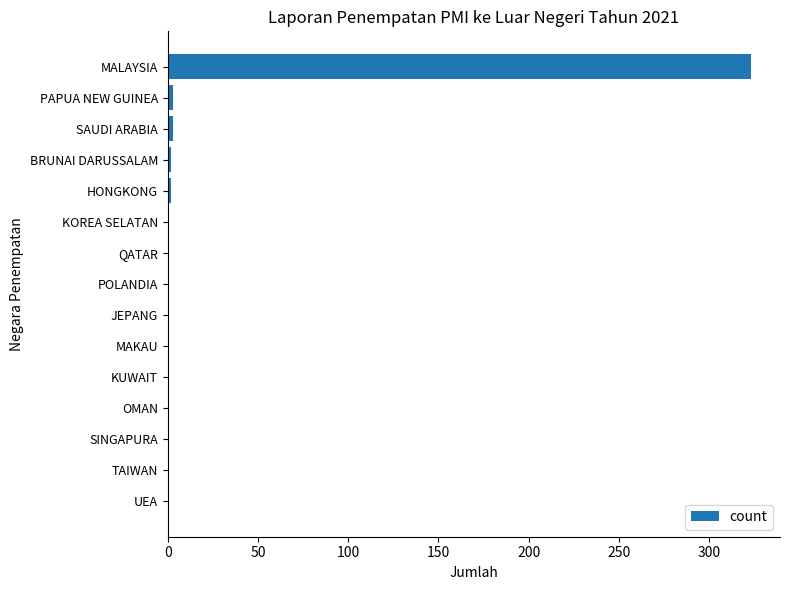

Which label corresponds to the largest value in the chart?

MALAYSIA